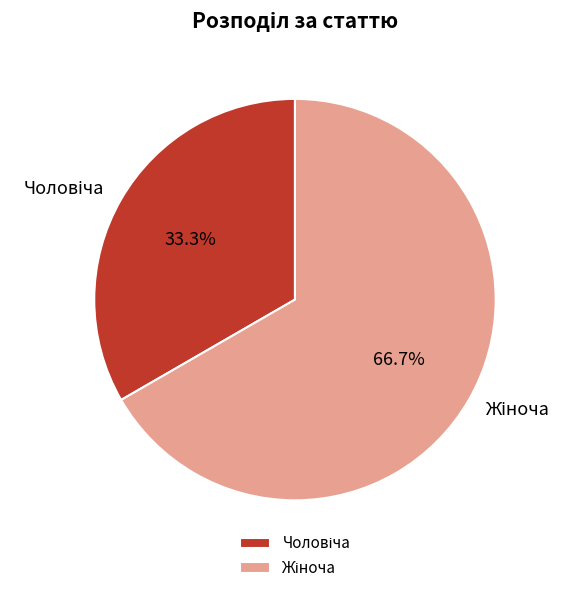

Count the number of slices in the pie.

2